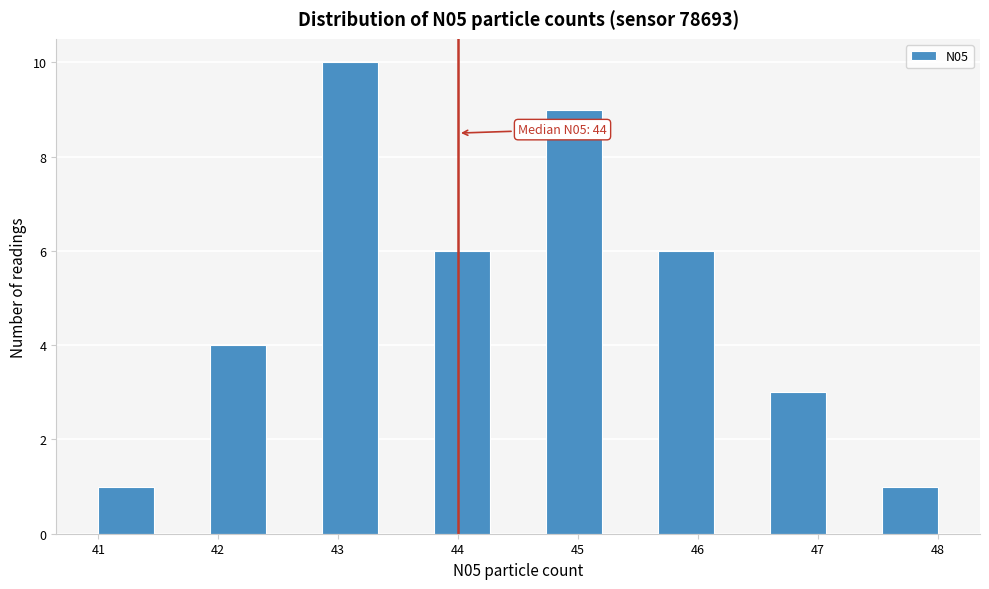

Which range on the x-axis has the tallest bar?

42.9 to 43.3